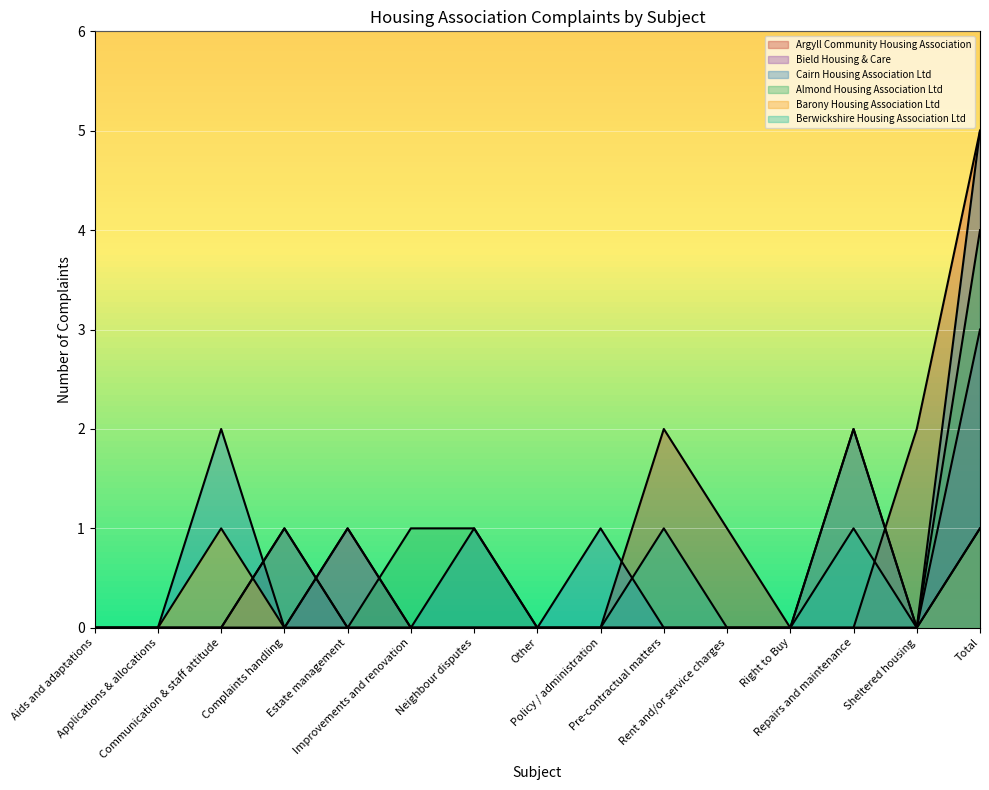

Which category has the lowest value across all series?

Aids and adaptations